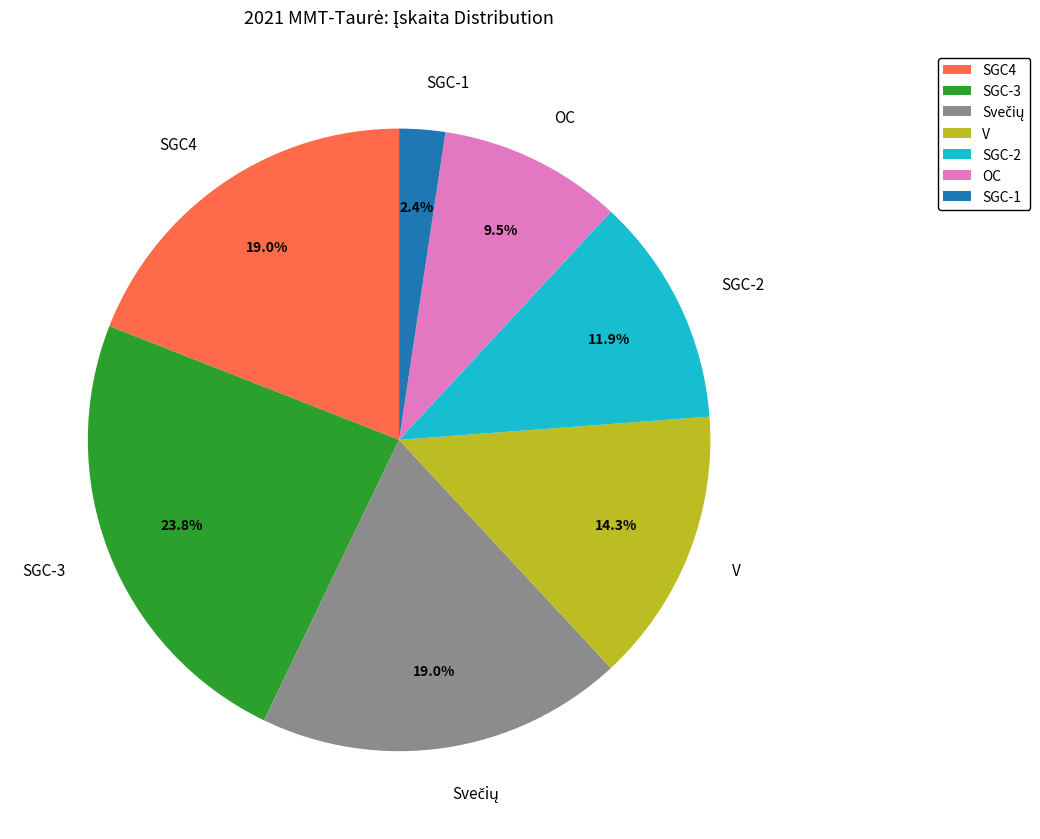

Which has a higher value, SGC-3 or SGC-2?

SGC-3